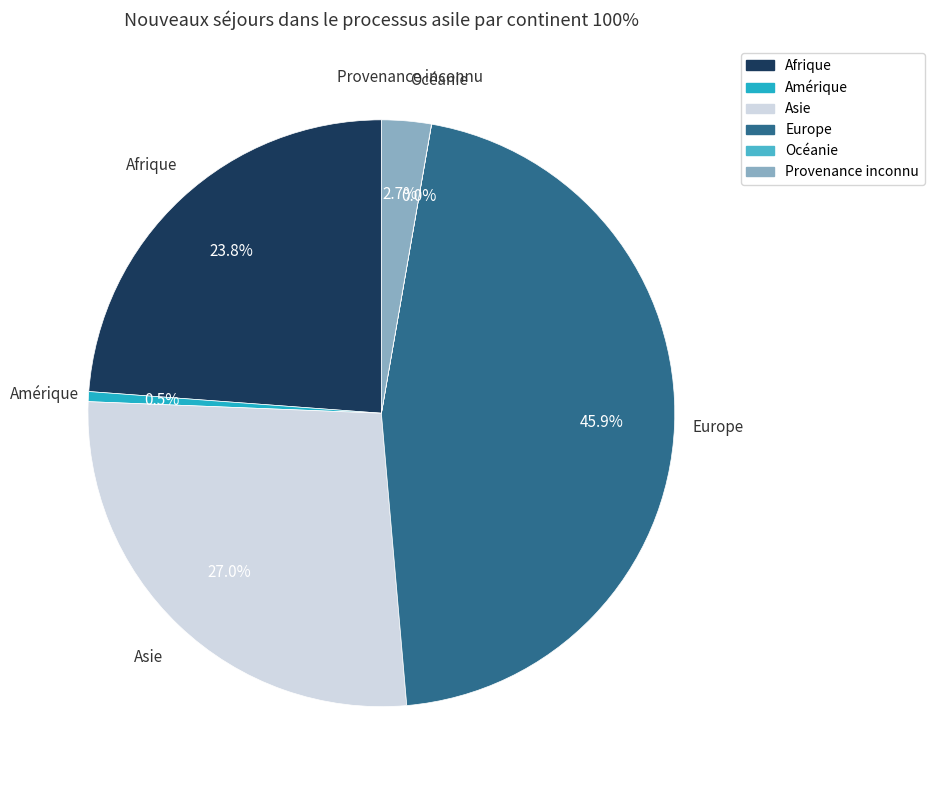

Is Europe the majority of the pie?

No